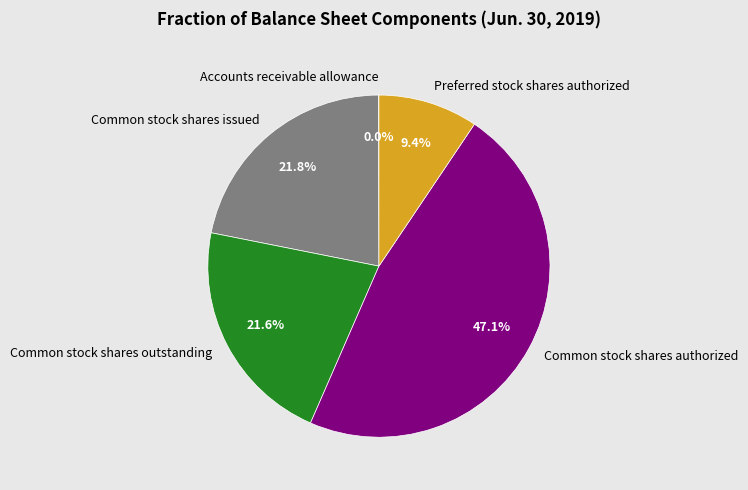

Which slice is the largest?

Common stock shares authorized